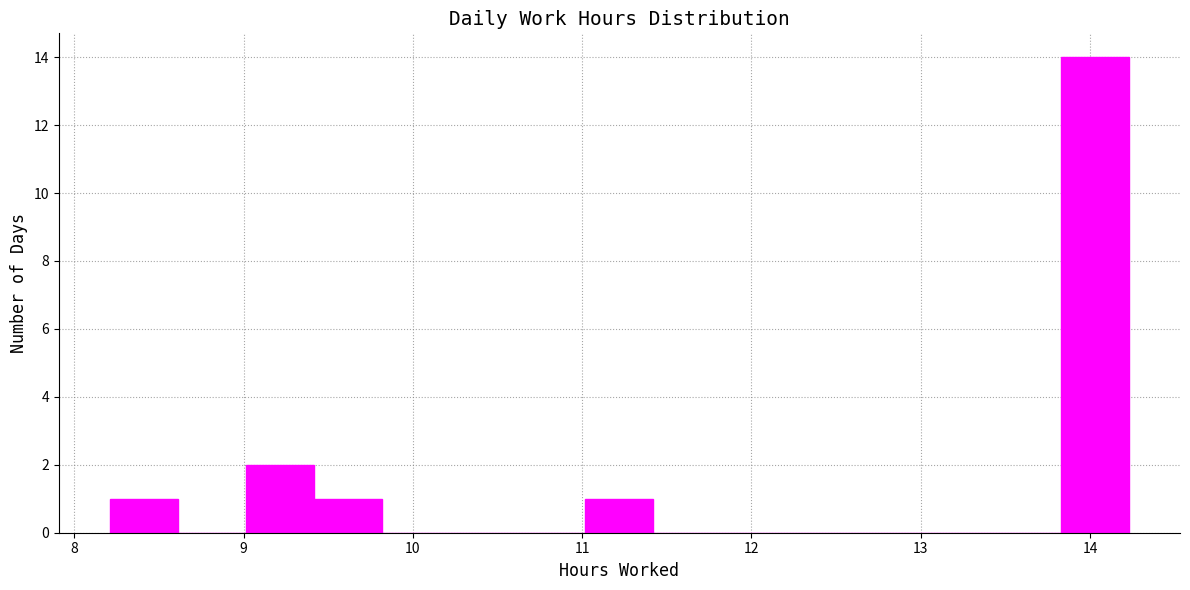

What is the height of the bar covering 8.2 to 8.6 on the x-axis? Neither the bar edges nor the heights are printed on the chart, so give them approximately, as read against the axes.

1